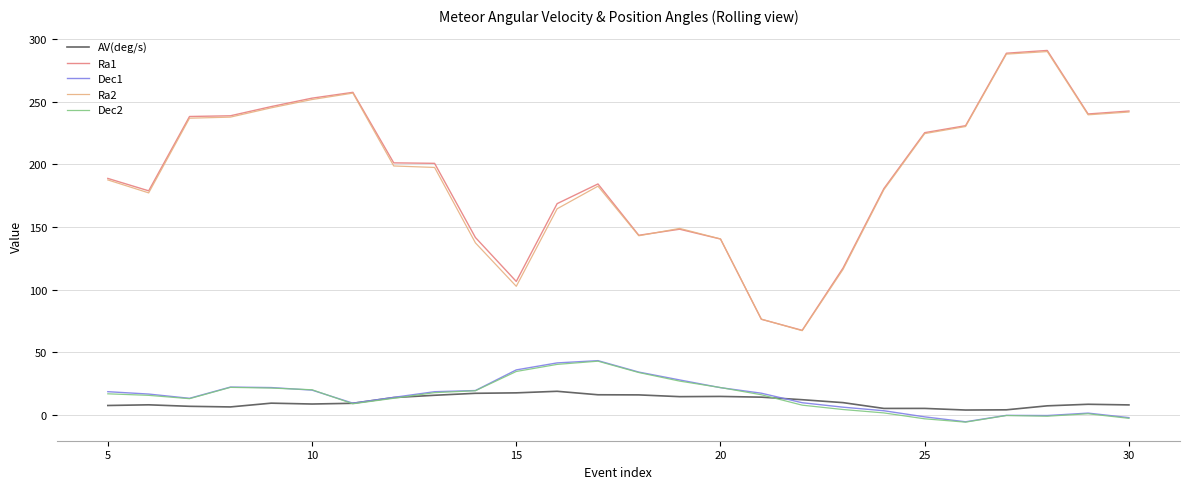

How many intersections are there between Dec2 and Dec1?

4